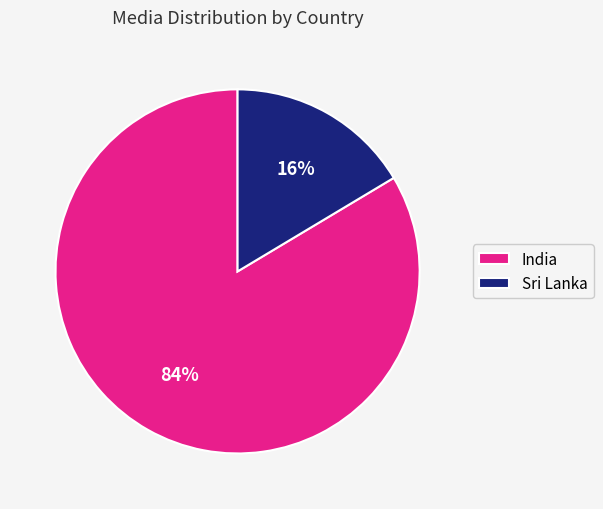

To the nearest percent, what is the combined percentage of Sri Lanka and India?

100%